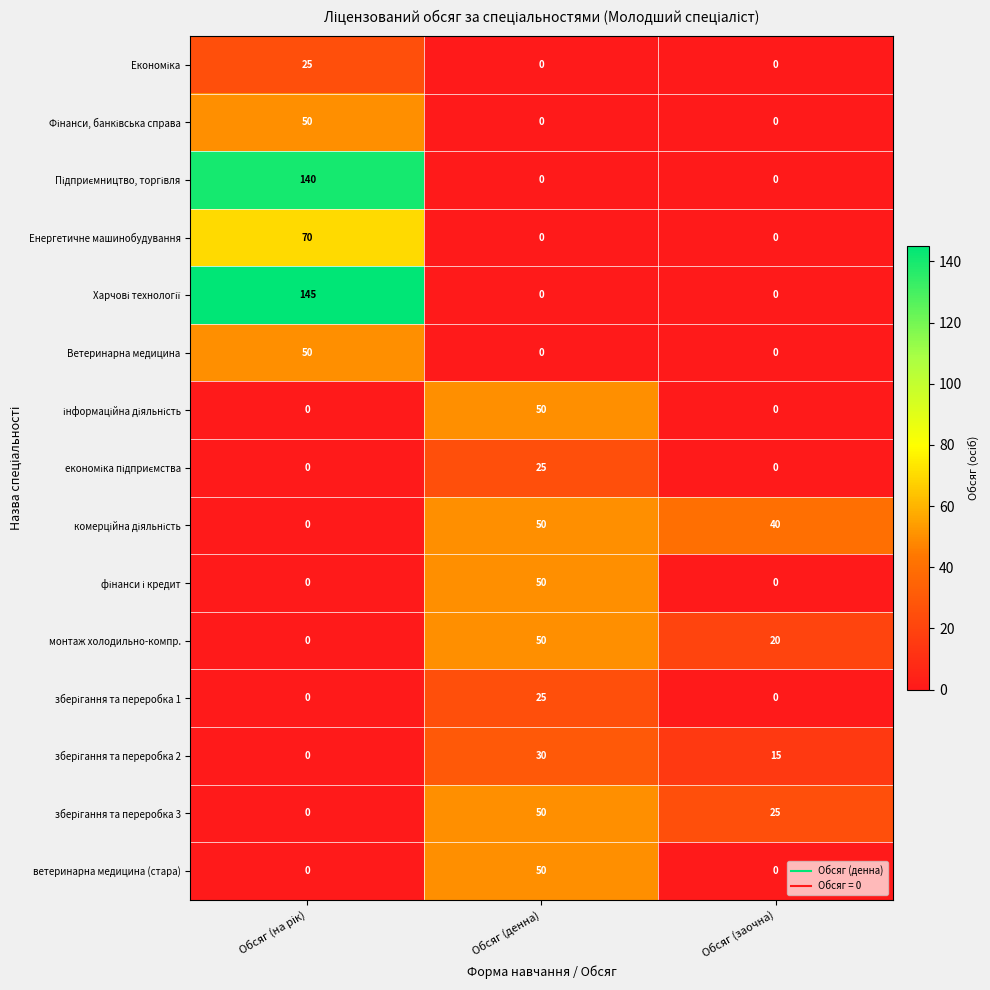

What is the difference between the highest and lowest values at Обсяг (денна)?

50